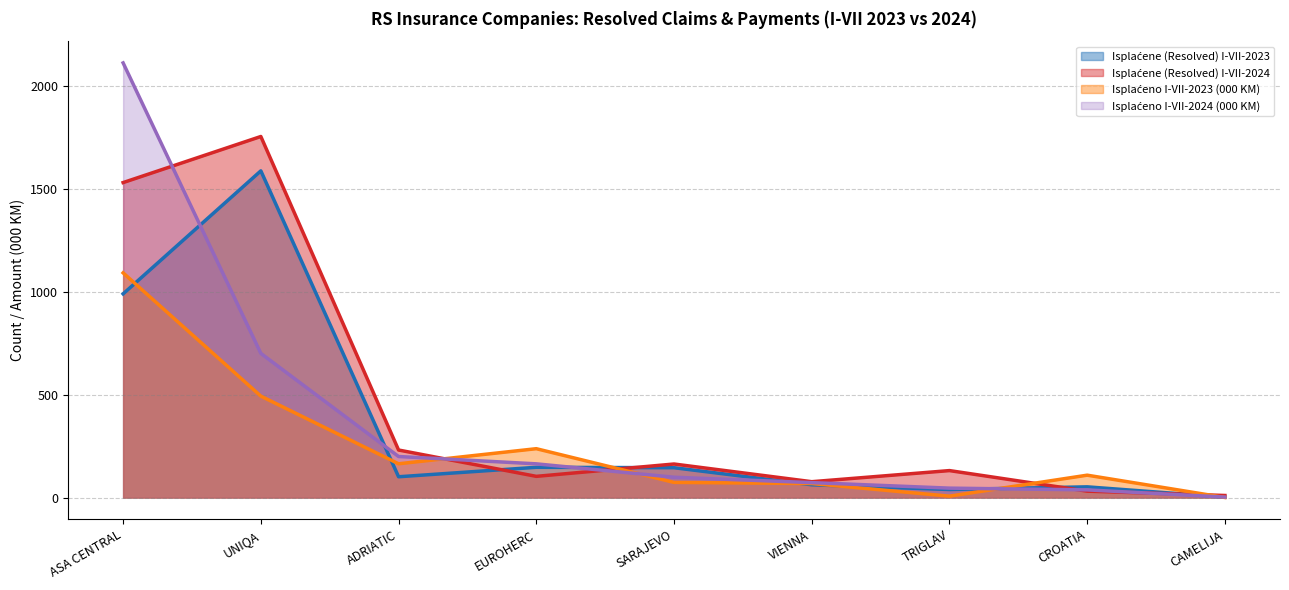

List the series in order of their overall mean, lowest first.

Isplaćeno I-VII-2023 (KM), Isplaćene I-VII-2023, Isplaćeno I-VII-2024 (KM), Isplaćene I-VII-2024